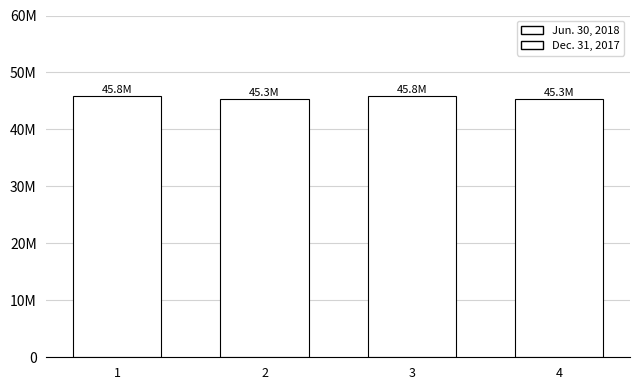

How many data points does each series have?

2